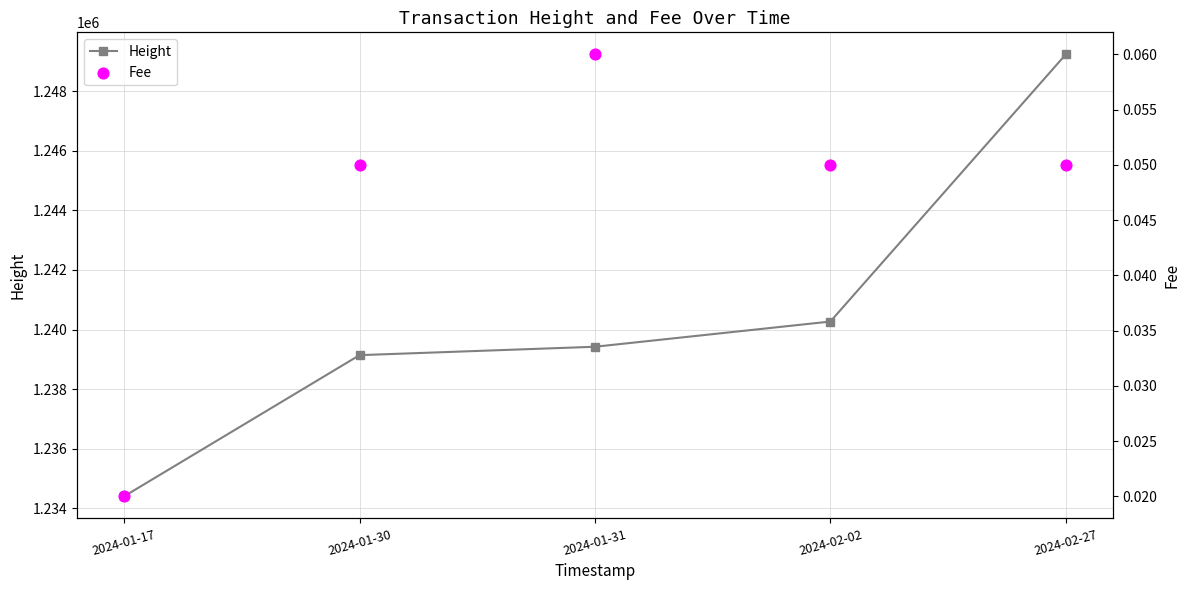

Which series contains the lowest Y value?

Fee